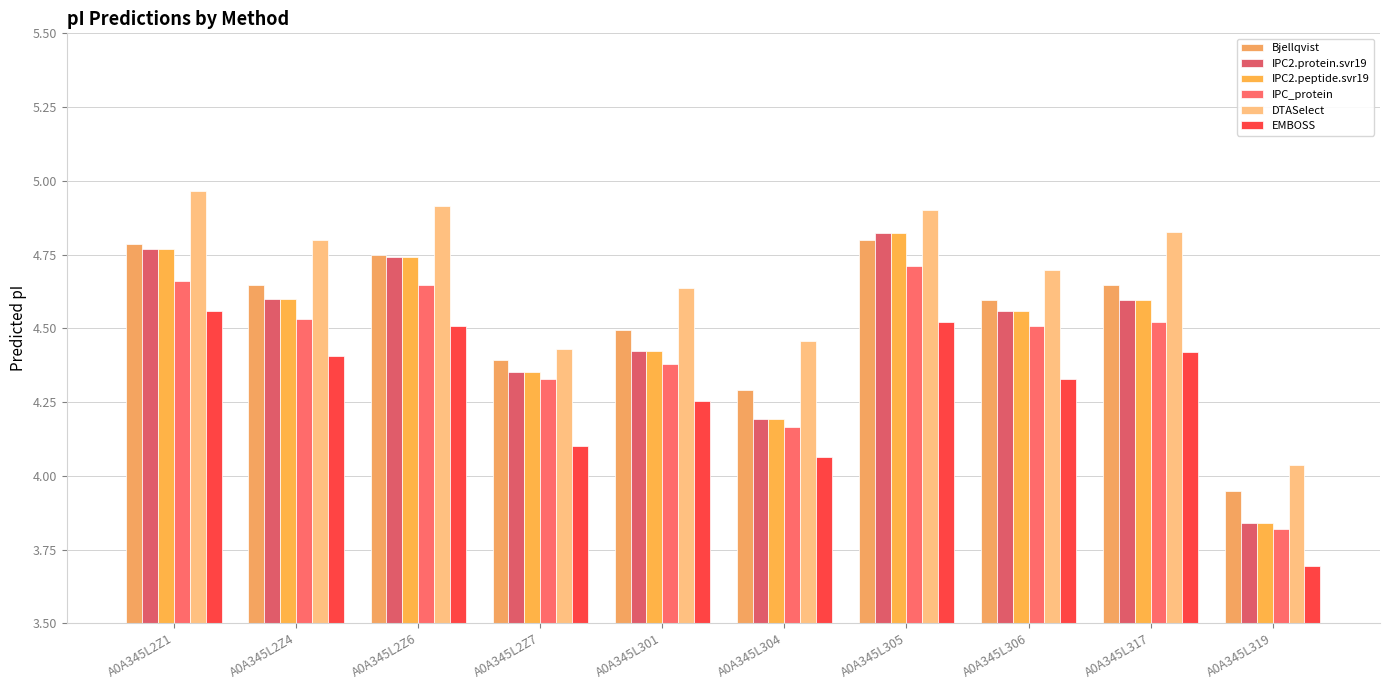

At which label does IPC2.protein.svr19 first exceed 4?

A0A345L2Z1